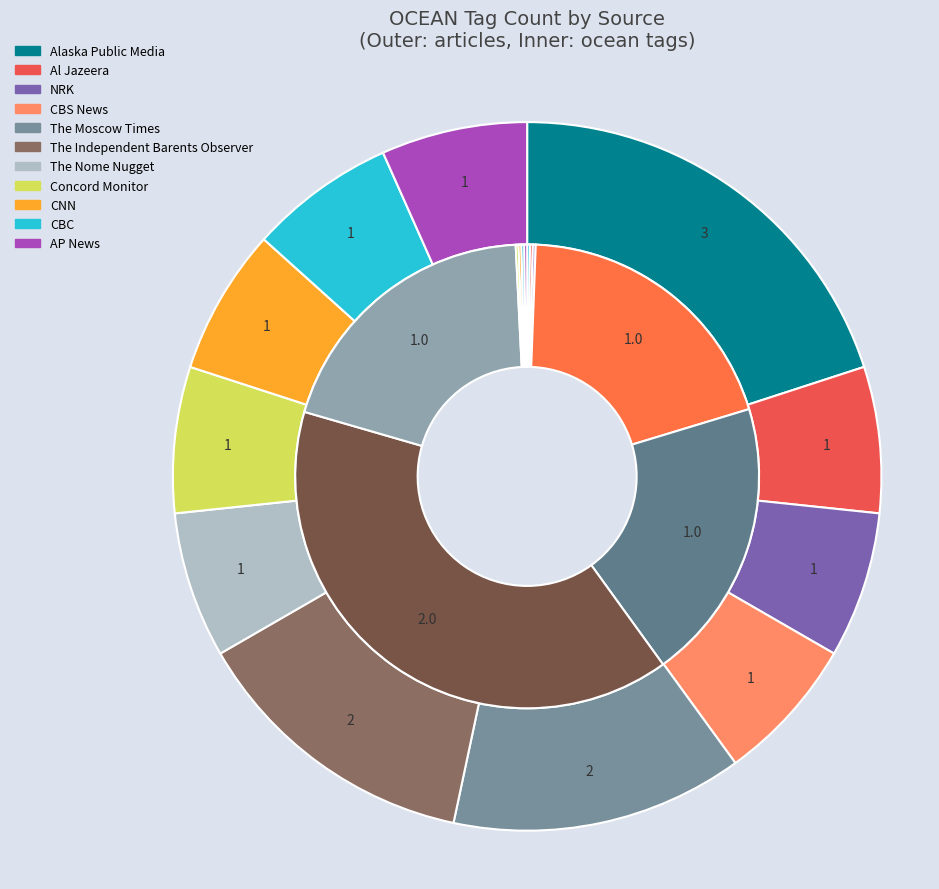

How many slices are in this pie chart?

11